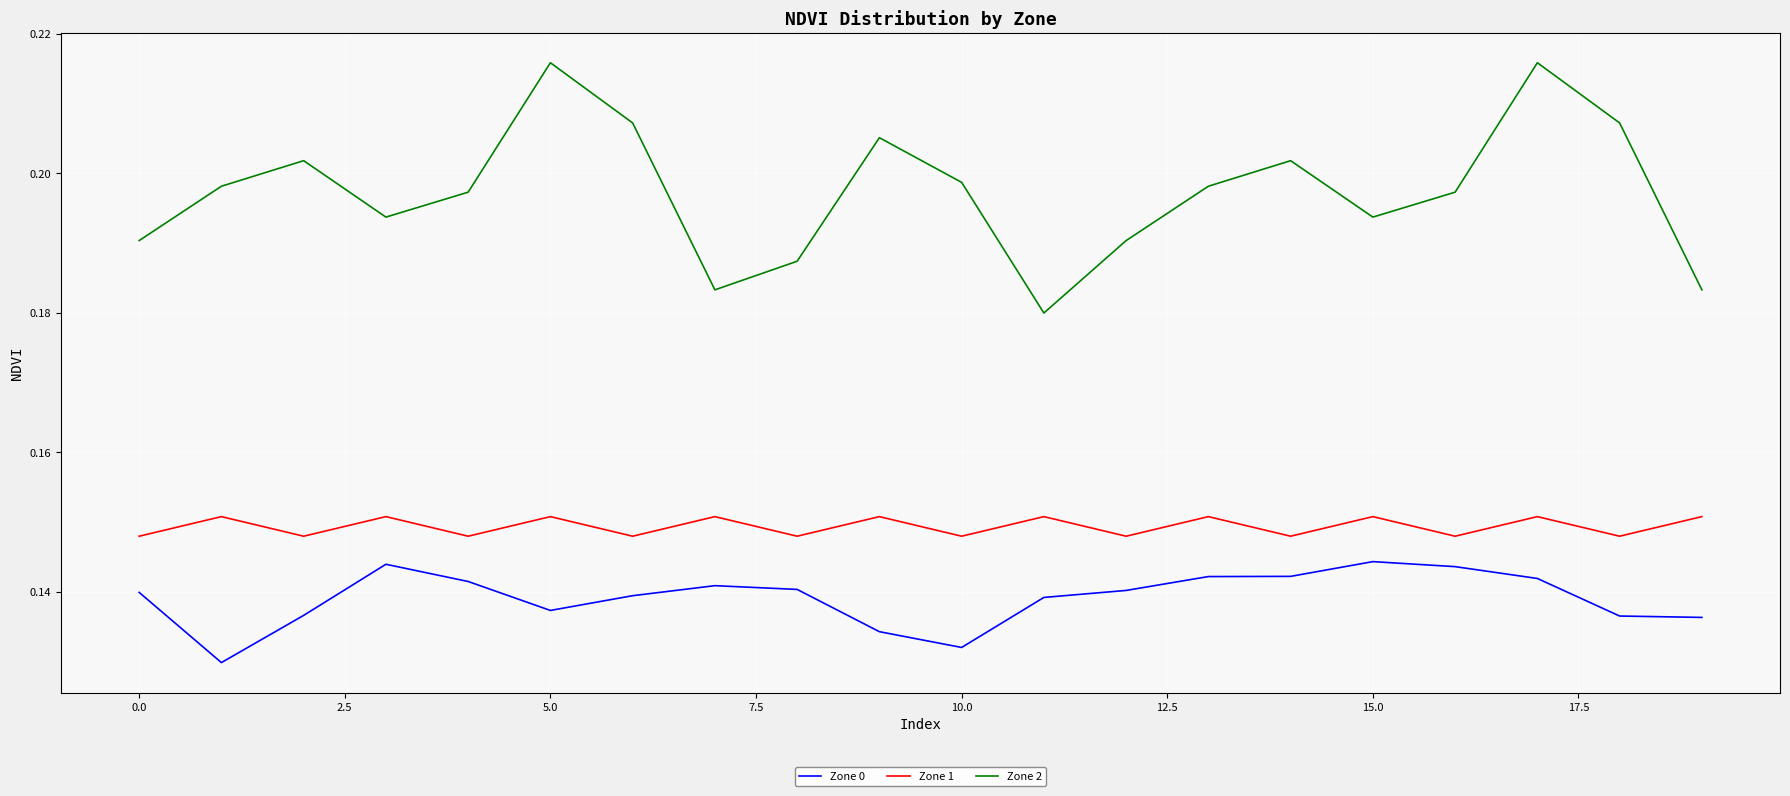

How many distinct data groups are displayed?

3